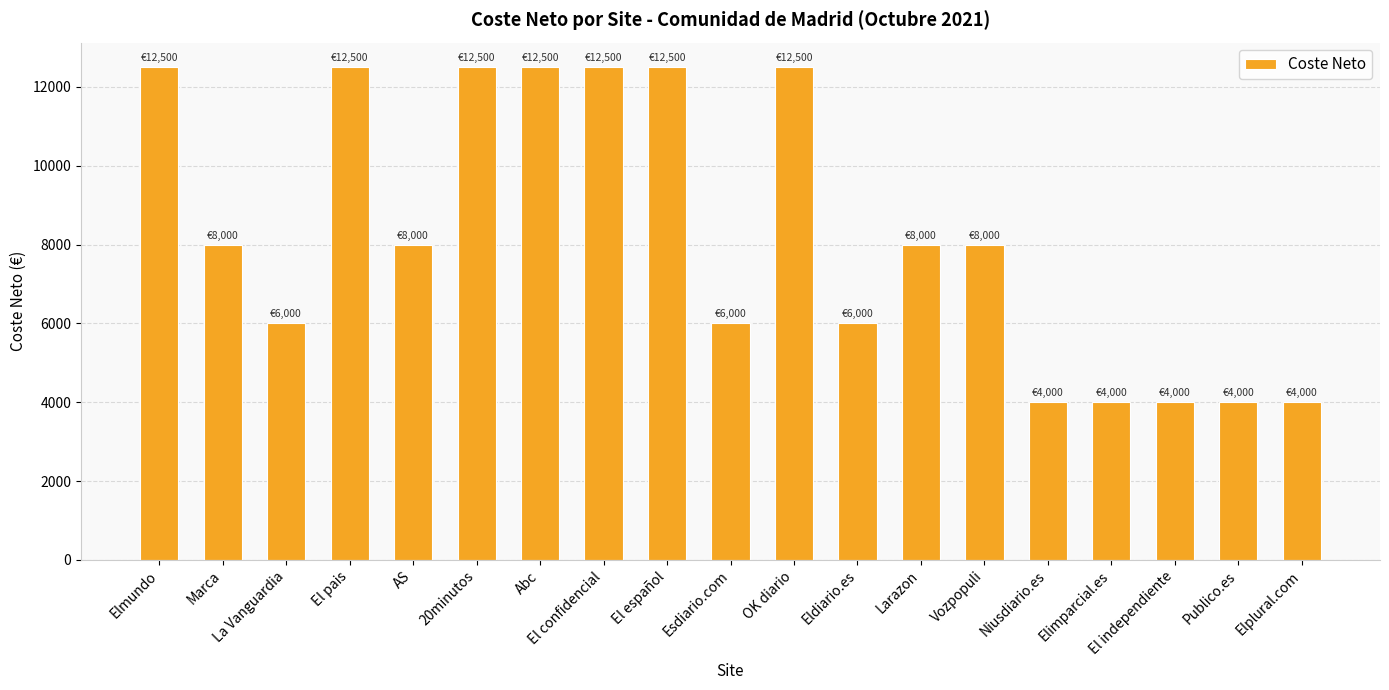

What is the sum of the values at El independiente and El pais?

16500.0